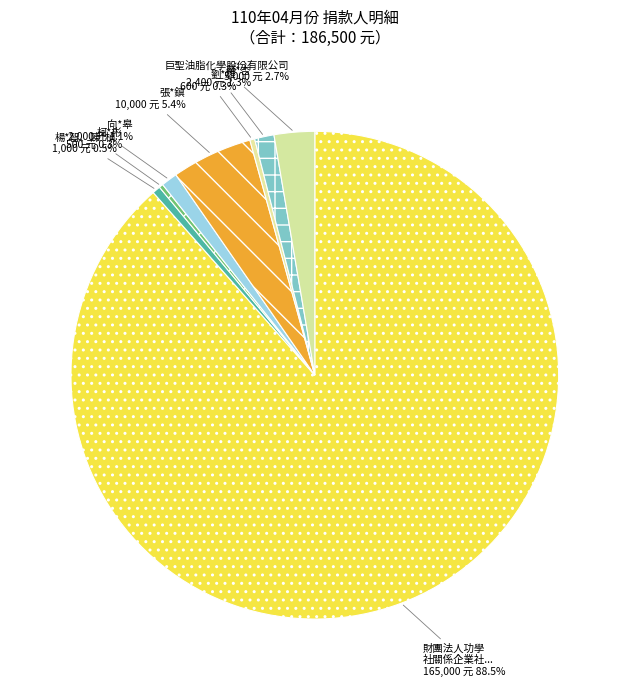

Which category accounts for the majority?

財團法人功學社關係企業社會福利基金會